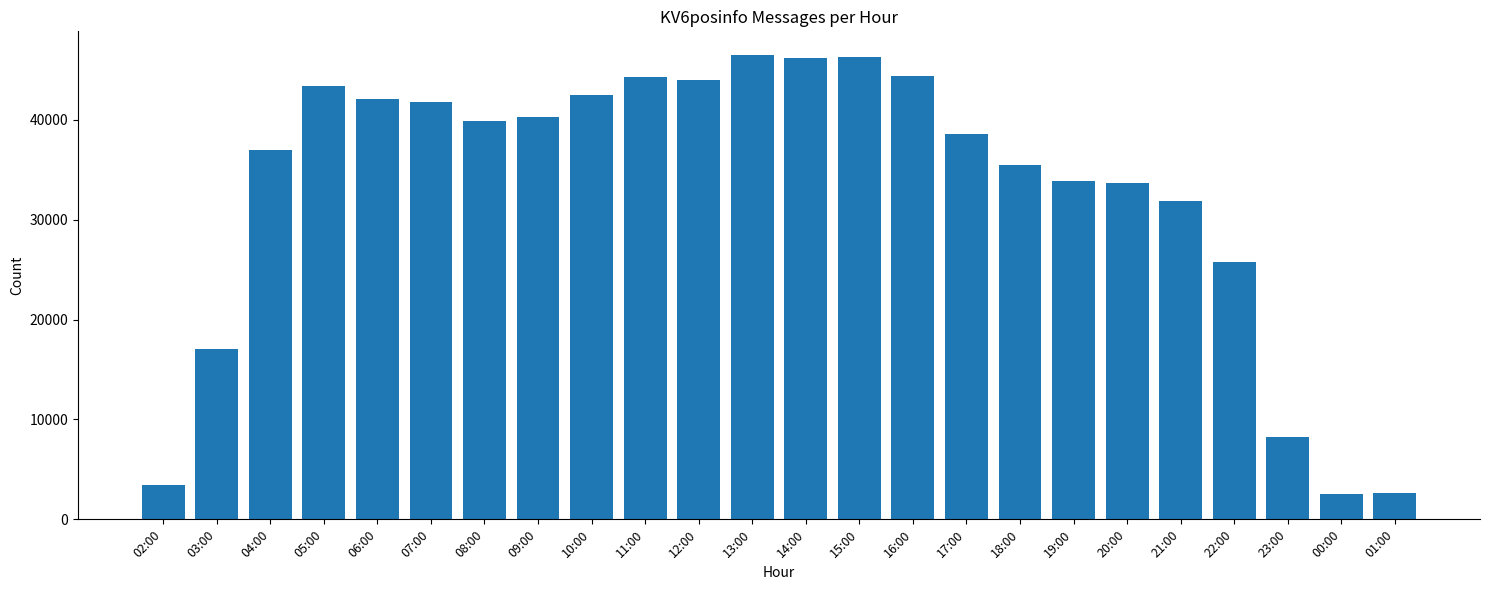

What is the label of the 23rd bar from the right?

03:00